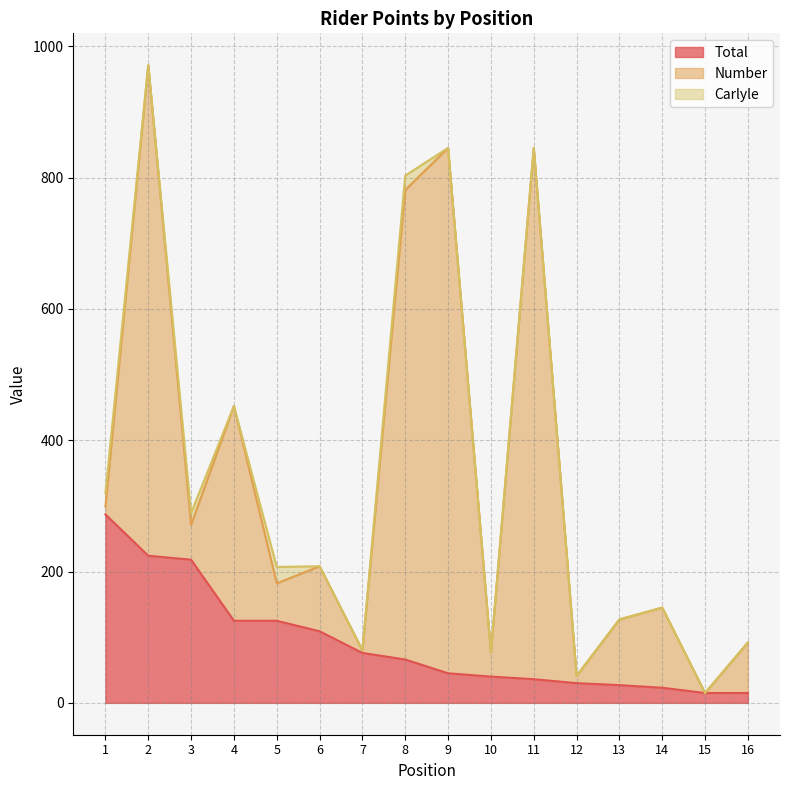

In Number, how many points are higher than both neighbors (excluding endpoints)?

6